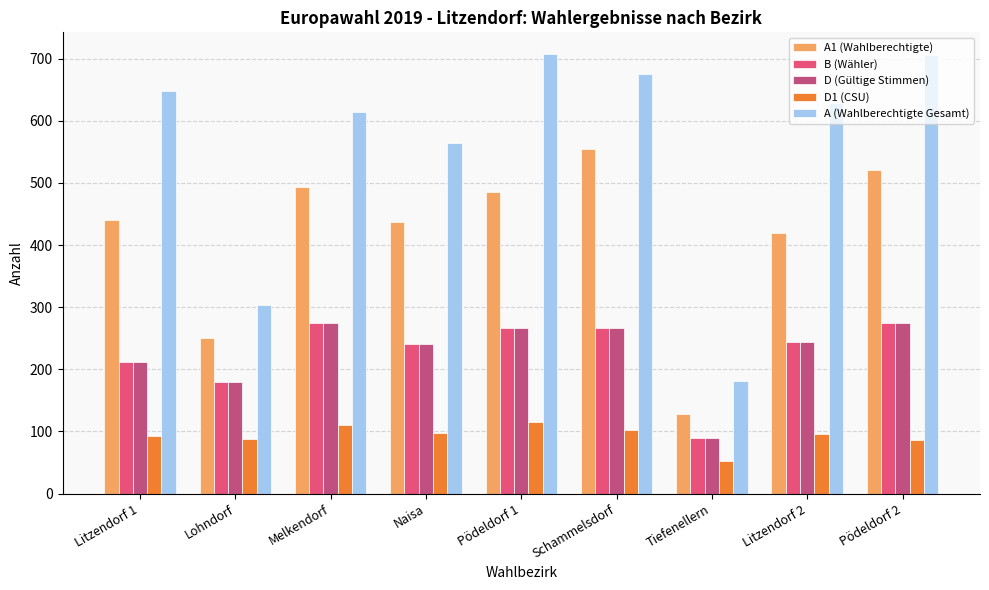

What is the sum of the A (Wahlberechtigte Gesamt) values at Pödeldorf 1 and Lohndorf?

1010